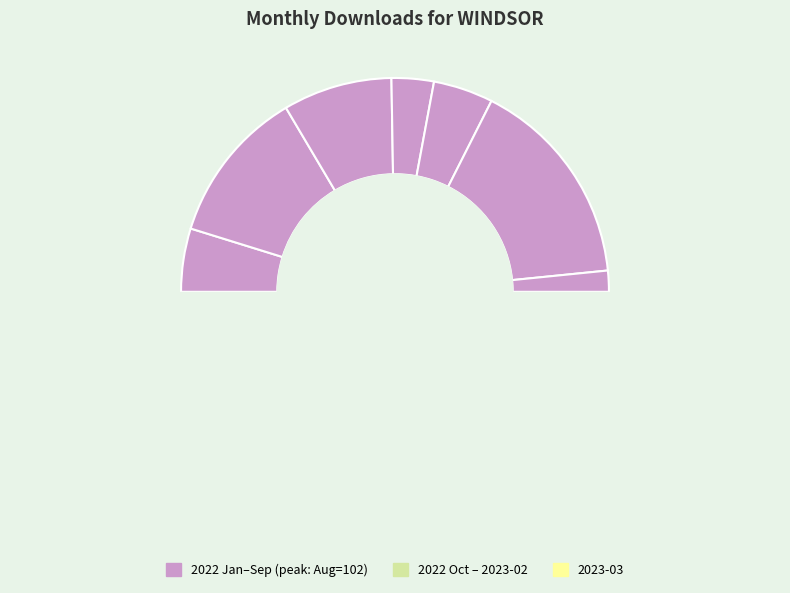

Which category has the biggest portion of the pie?

2022-08